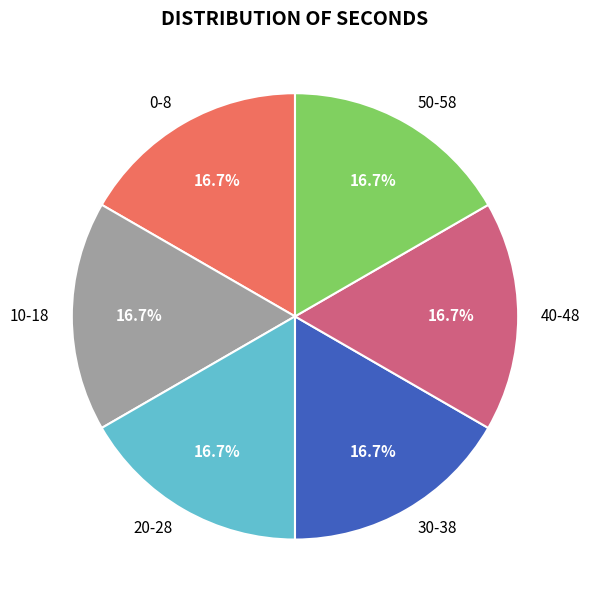

Approximately how many times larger is the value at 0-8 compared to 10-18?

1.0